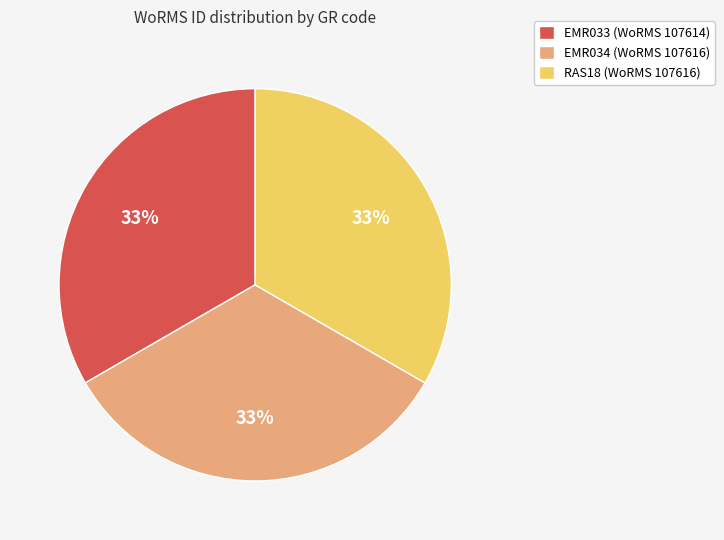

What percentage is the EMR033 (WoRMS 107614) slice, to the nearest percent?

33%